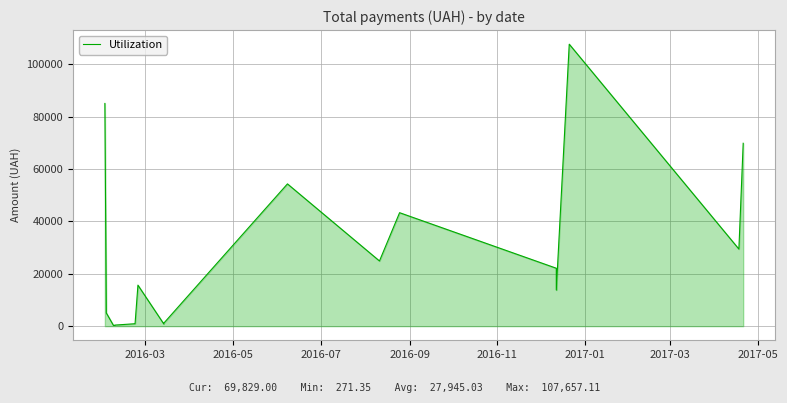

What is the difference between the maximum and second lowest values?

107357.1